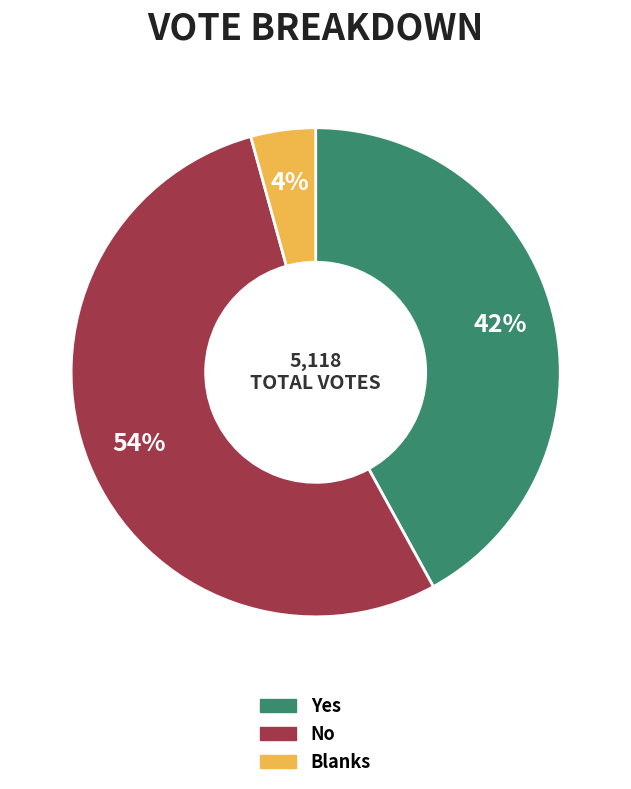

True or false: Yes accounts for 28% of the total.

False